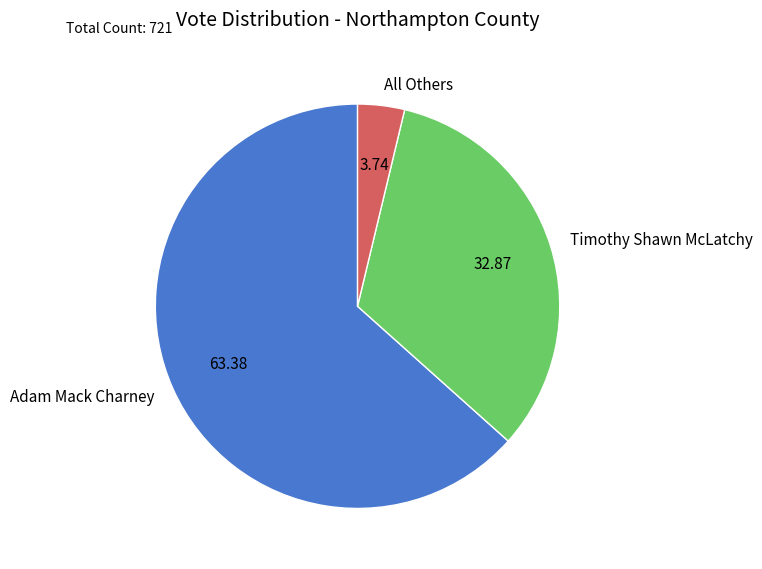

Do Adam Mack Charney and Timothy Shawn McLatchy together represent more than half of the pie?

Yes